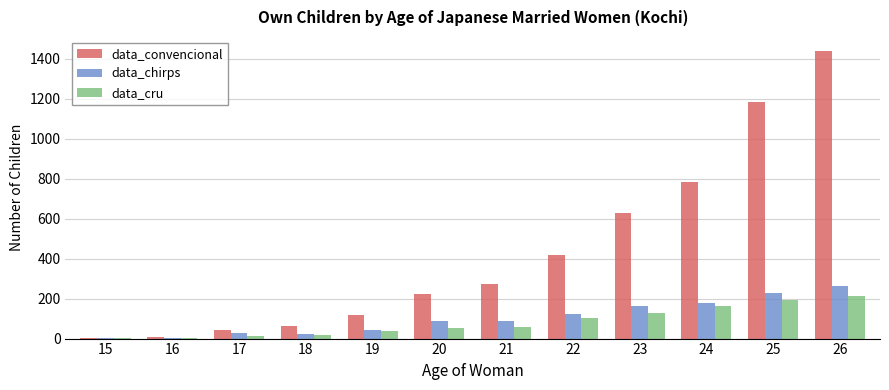

Count the number of categories in the chart.

12